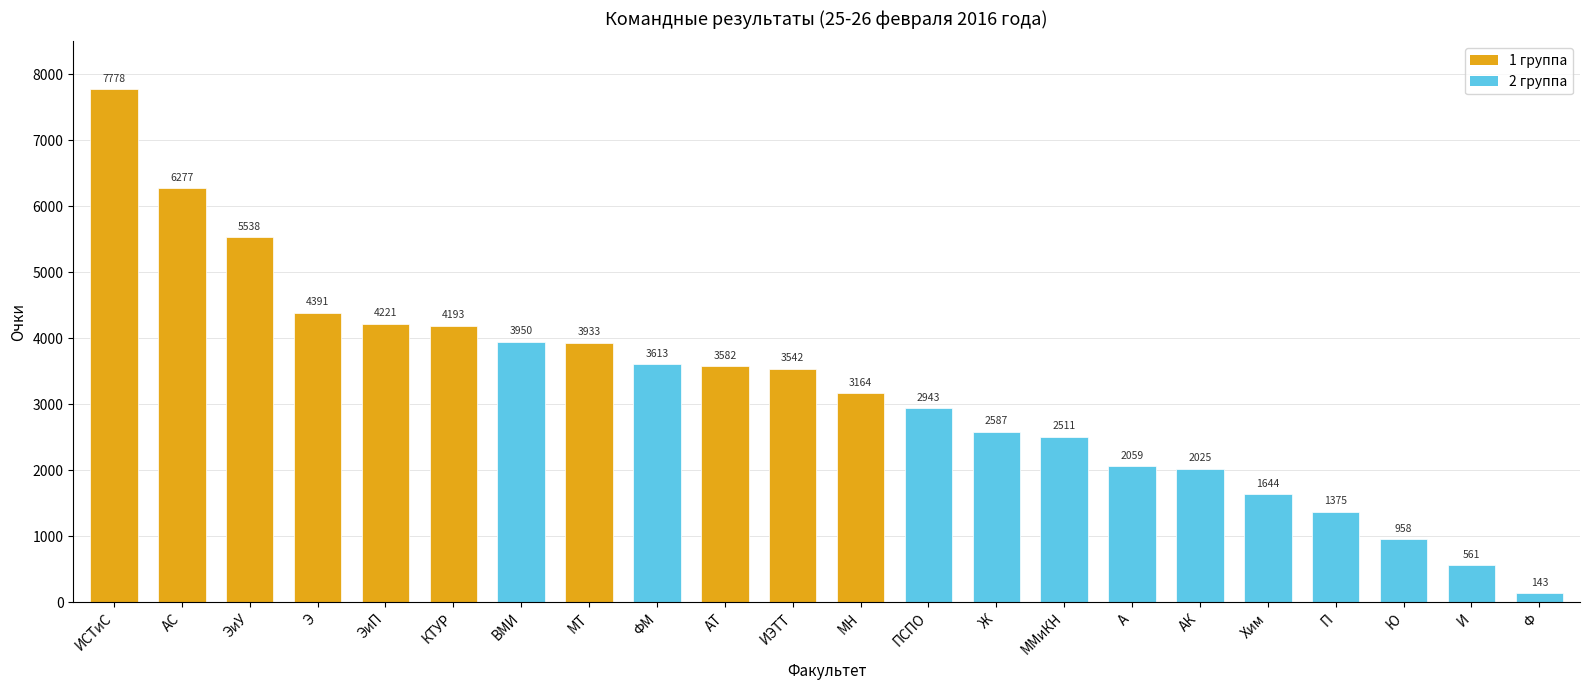

Between Ю and ИСТиС, which is larger?

ИСТиС